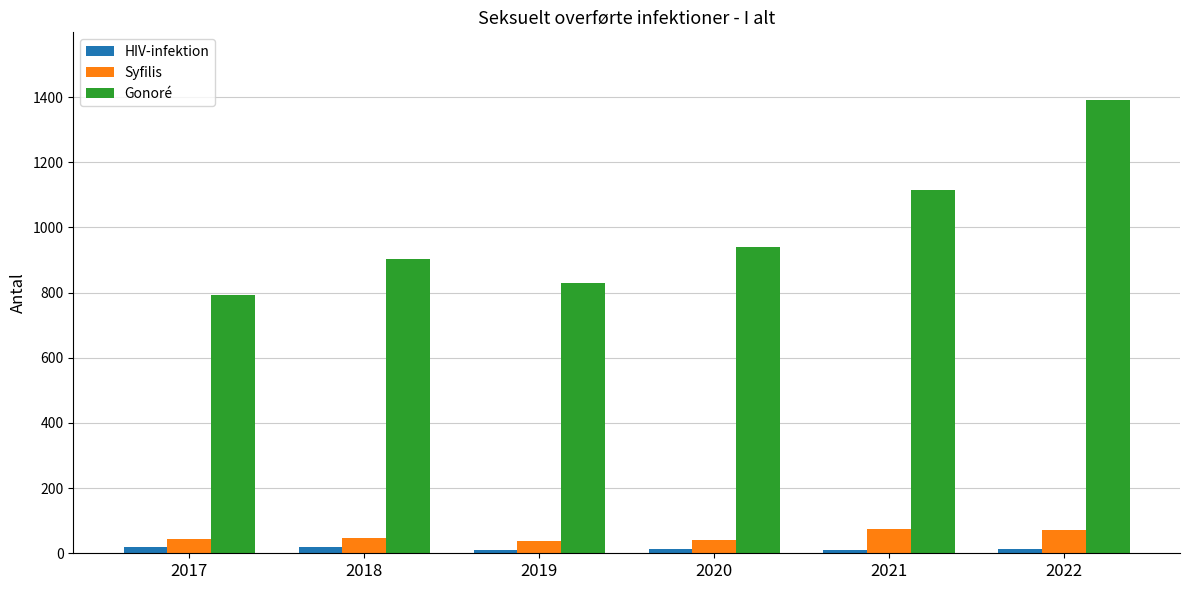

Which series has the largest total across all categories?

Gonoré